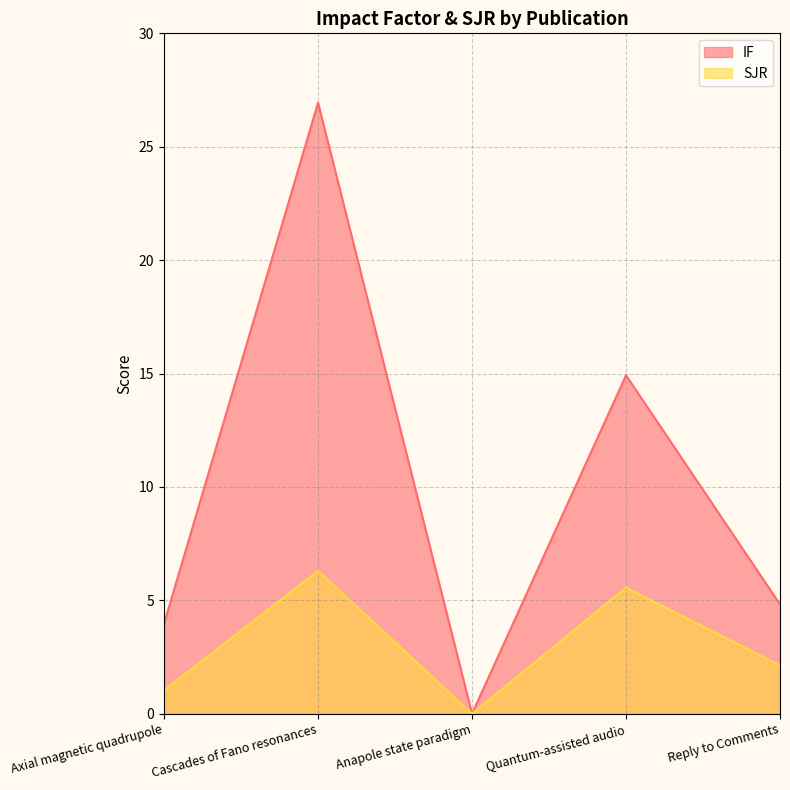

The SJR series shows -2.8 at Anapole state paradigm. True or false?

False